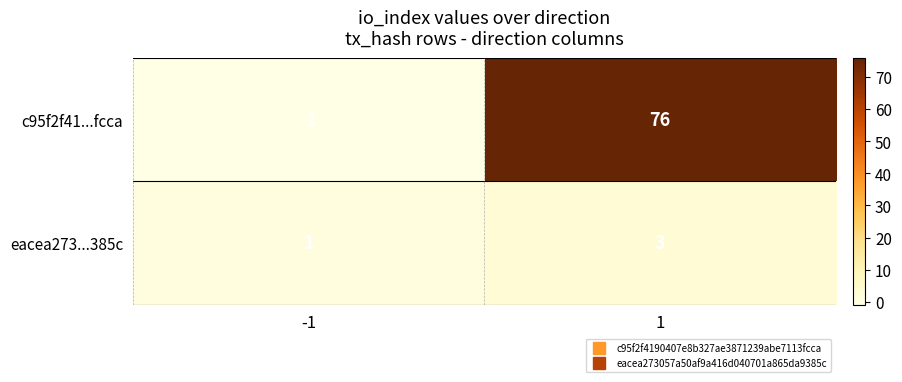

What is the maximum value shown in the chart?

76